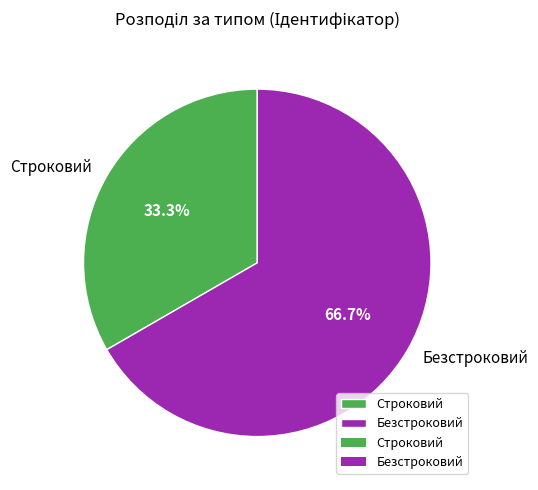

To the nearest percent, what percentage of the pie is Безстроковий?

67%